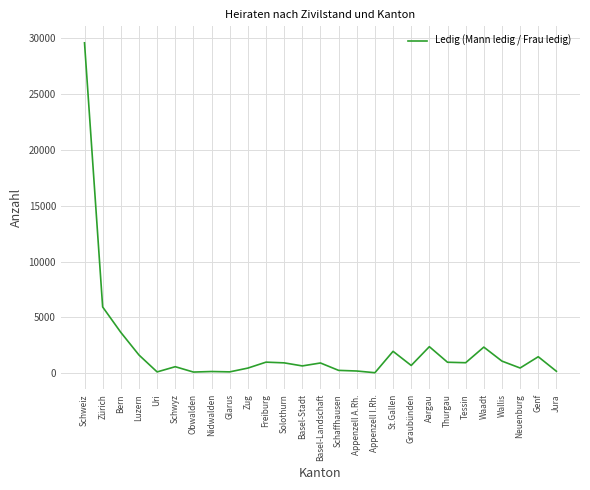

True or false: the data shows 2389 at Aargau.

True